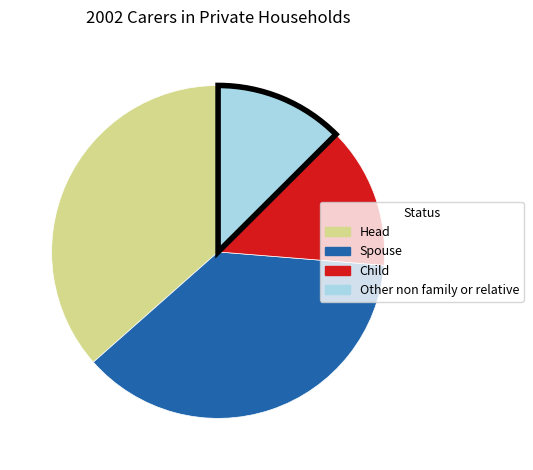

Does any single category account for the majority?

No